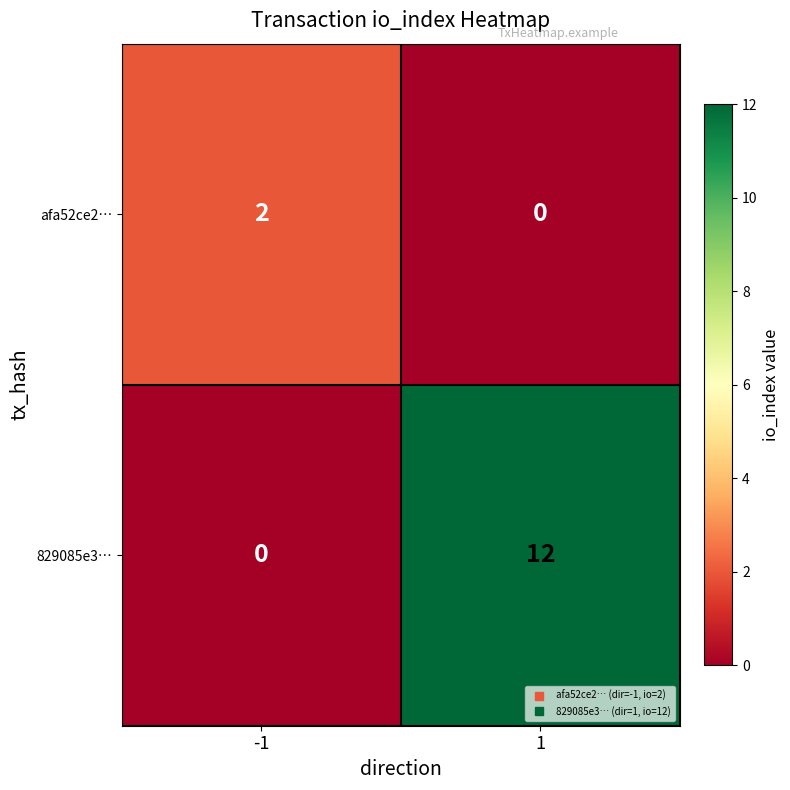

Which series has the widest spread of values?

829085e3…